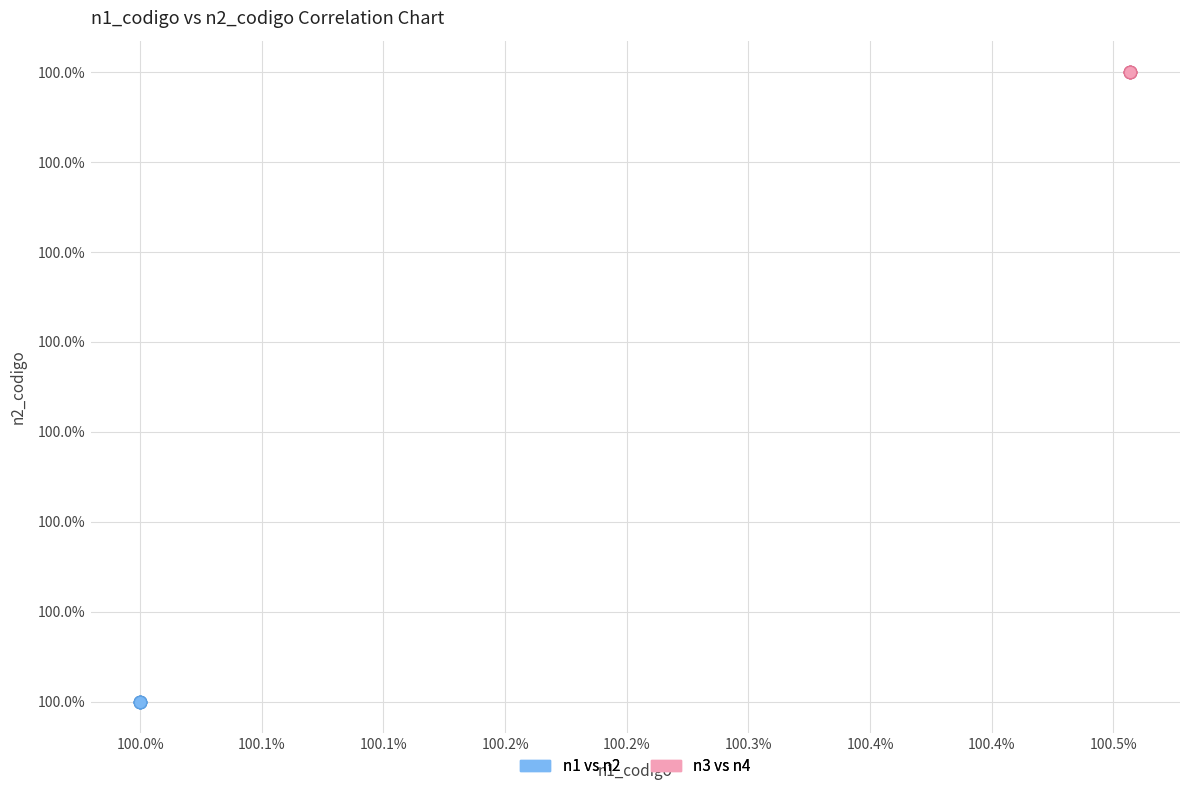

Which series contains the highest Y value?

n3 vs n4